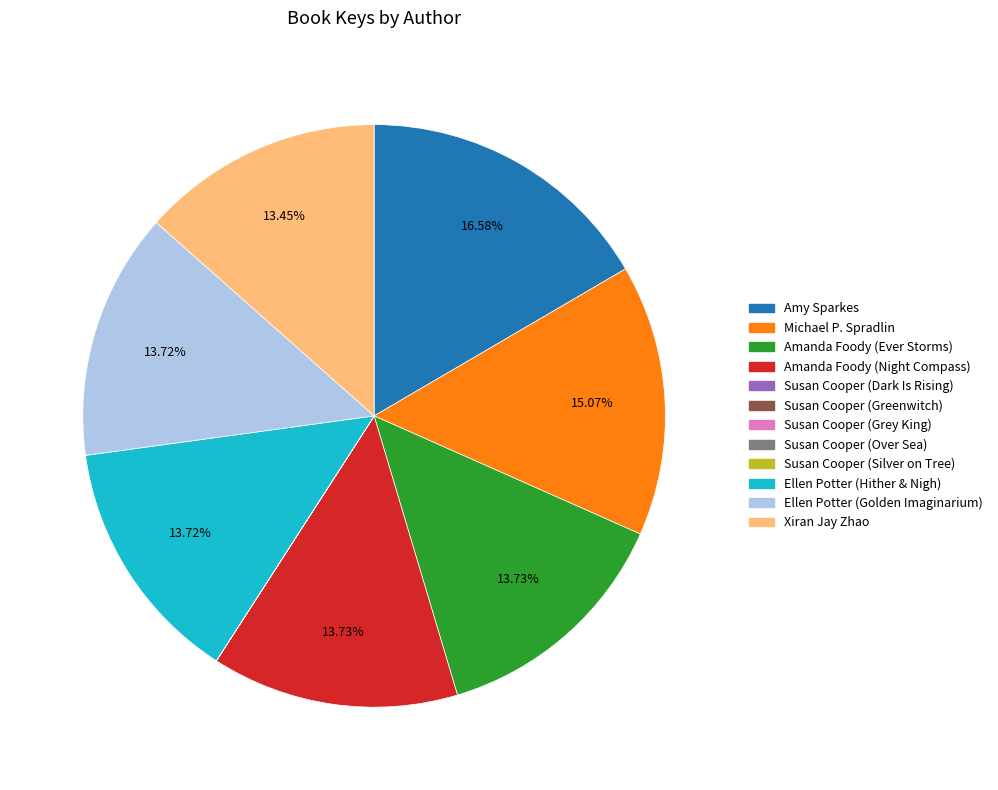

To the nearest percent, what is the average slice percentage?

8%